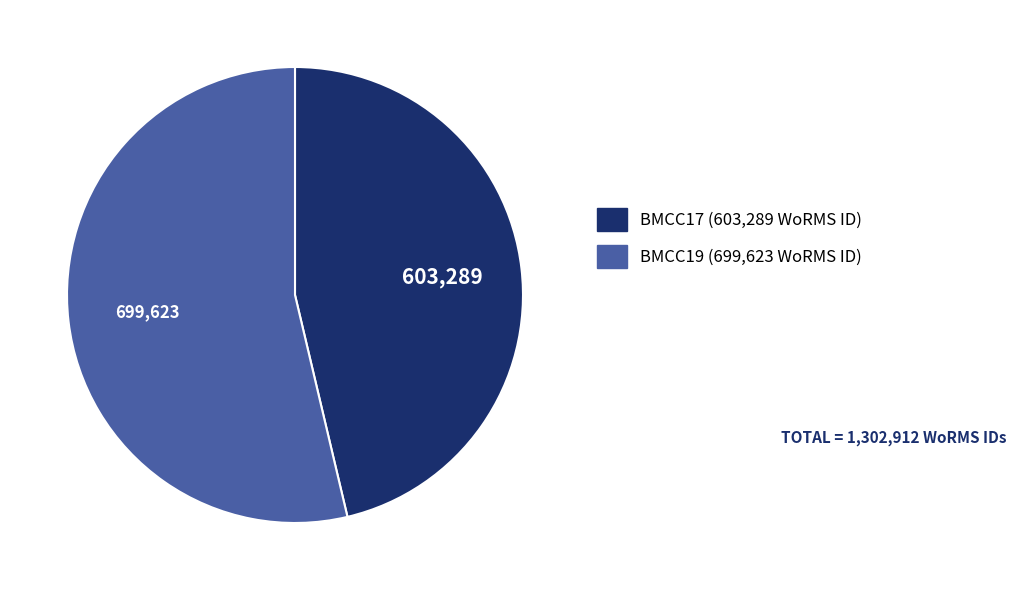

What is the majority slice?

BMCC19